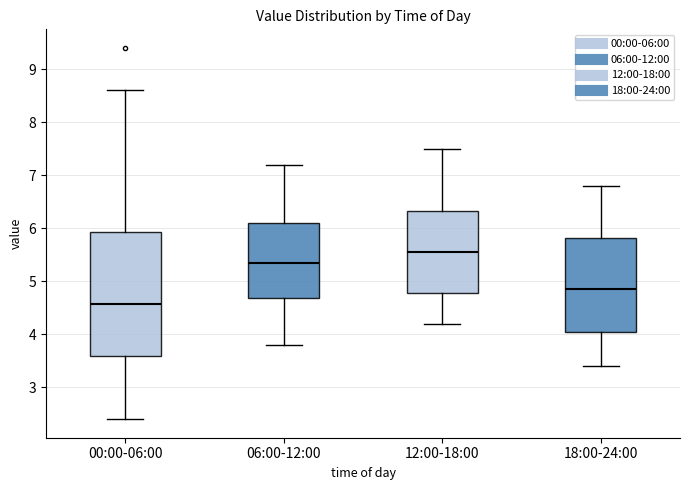

Which box's median line is the highest?

12:00-18:00